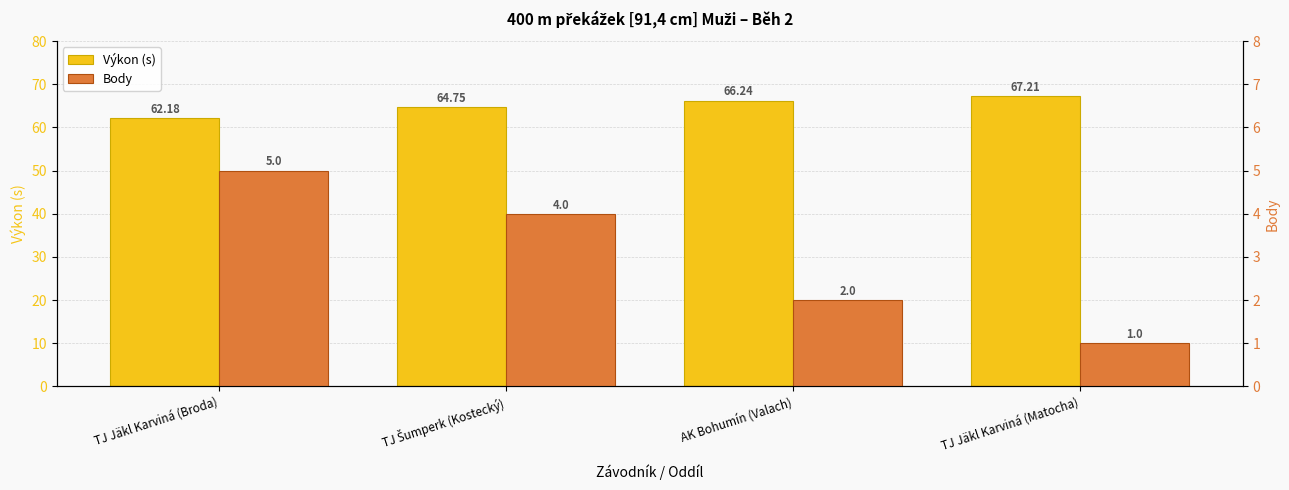

How many data points in Výkon (s) are above 66?

2